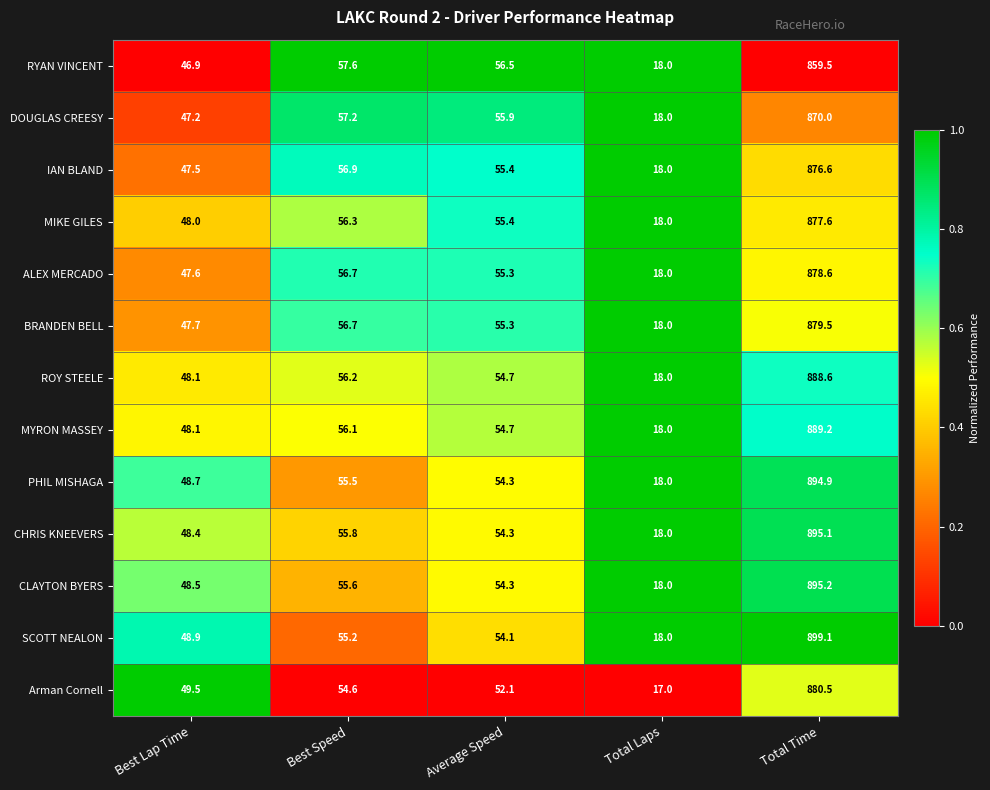

True or false: CHRIS KNEEVERS has a value of 12.1 at Total Laps.

False